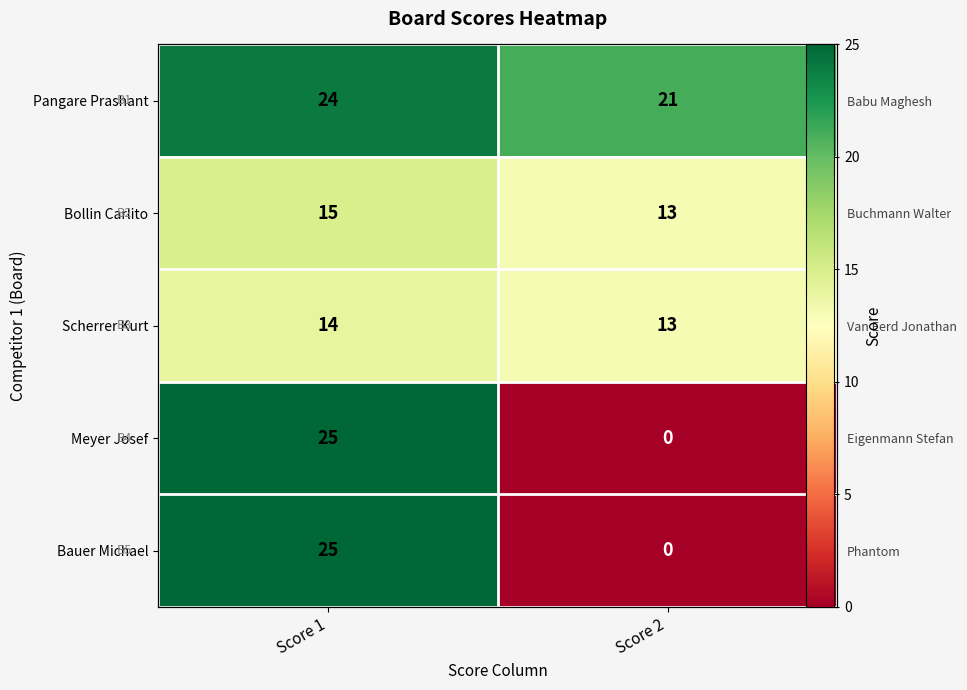

What is the difference between the maximum and minimum values in the Scherrer Kurt series?

1